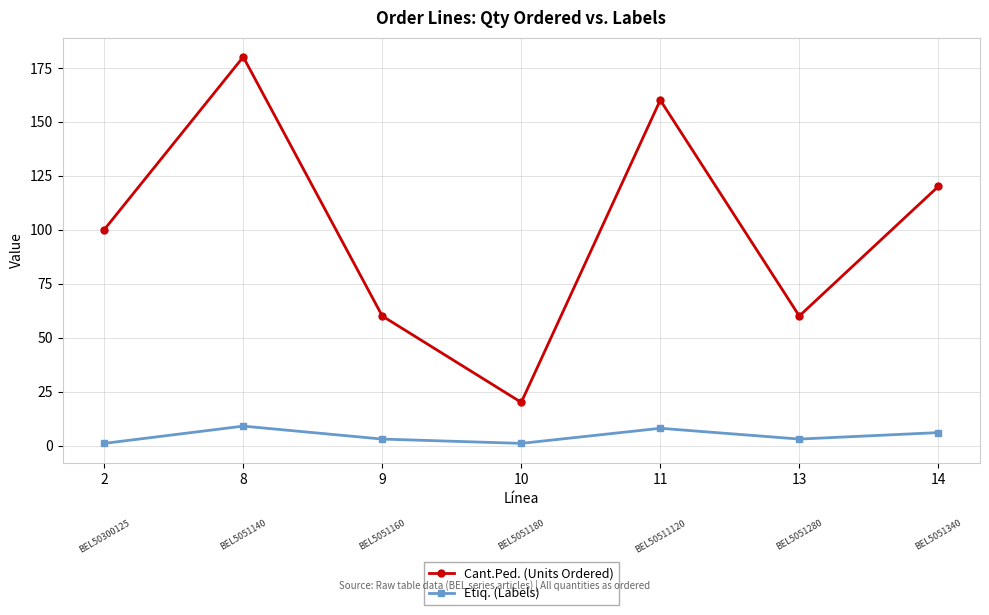

What is the greatest value displayed?

180